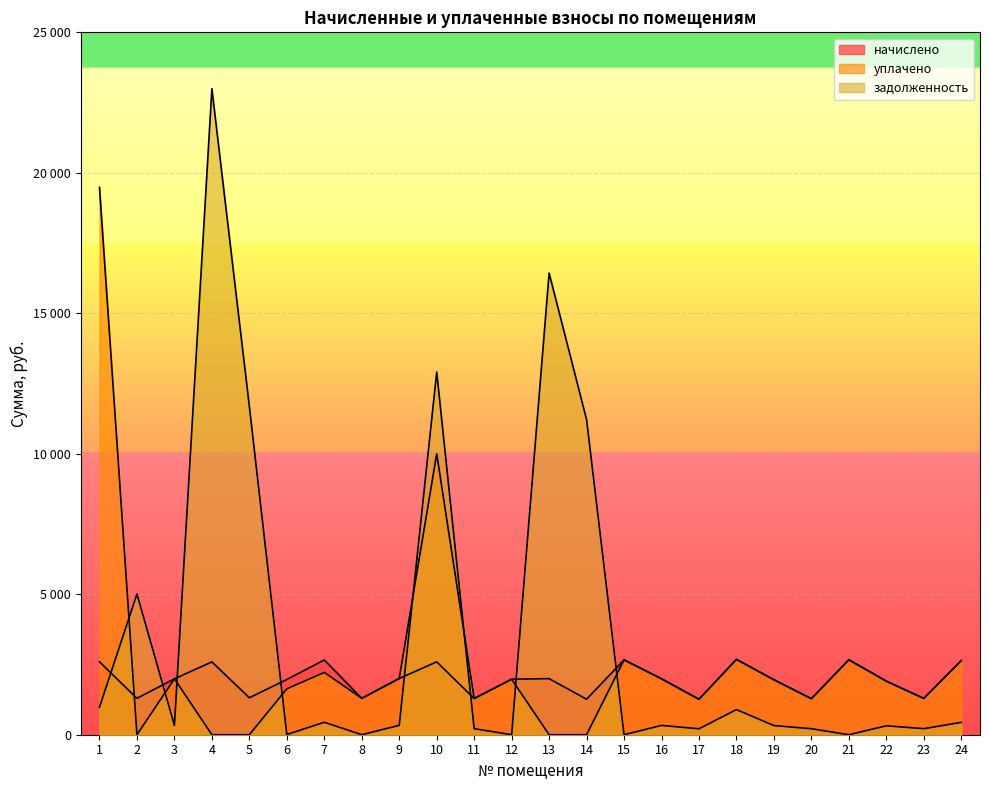

At how many categories does at least one series exceed 1631?

19